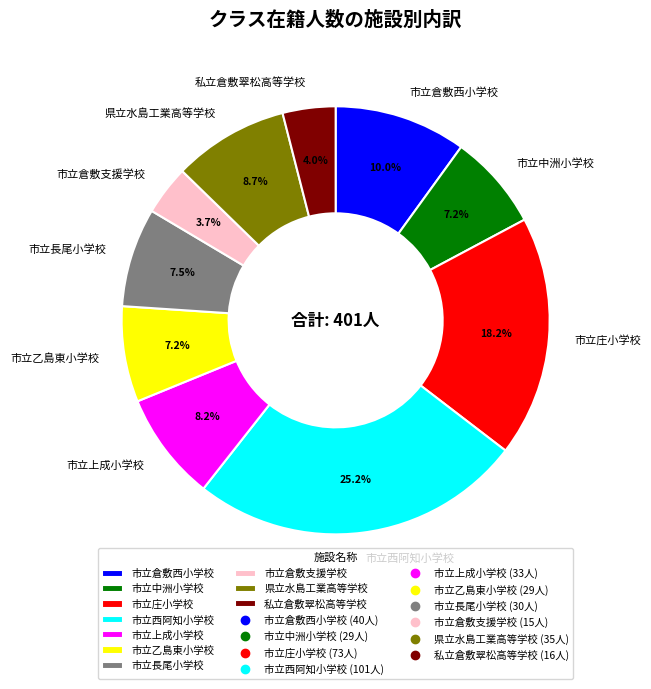

Count the number of slices in the pie.

10